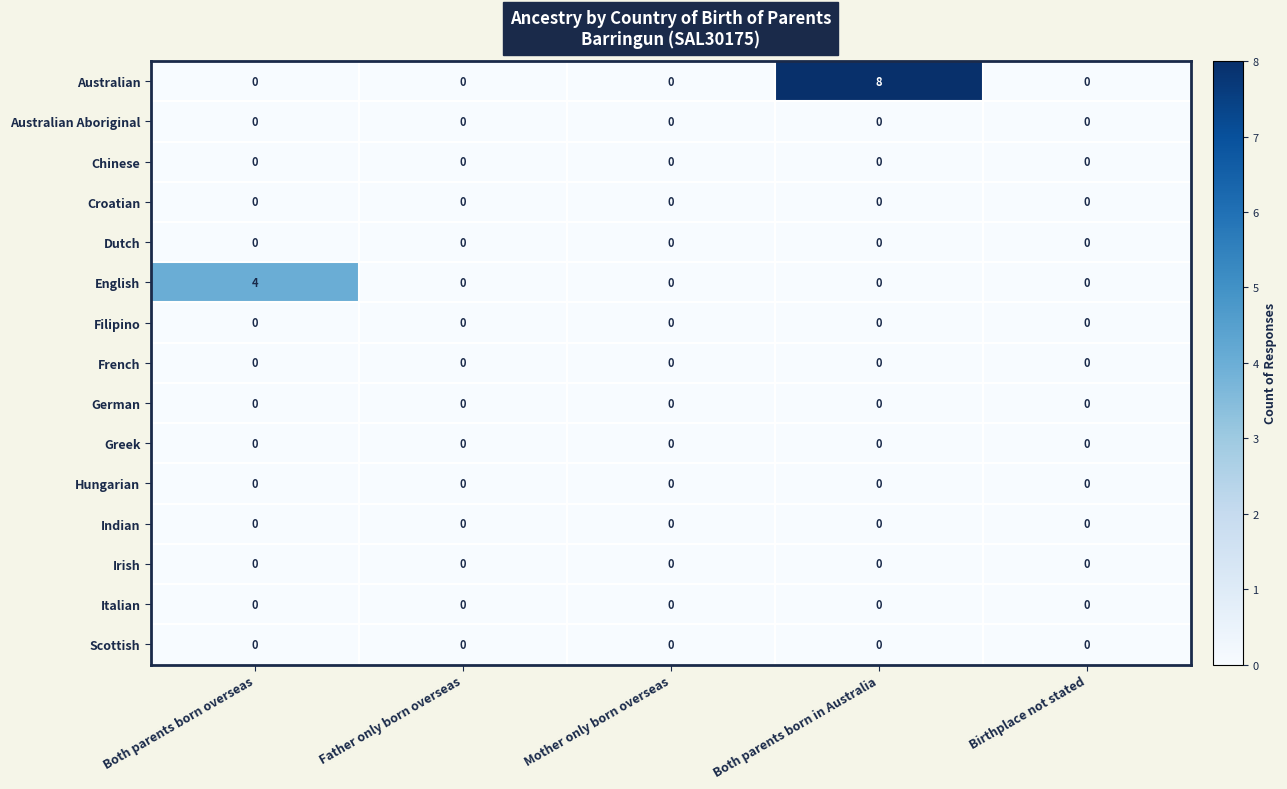

At which category does the chart reach its peak across all series?

Both parents born in Australia